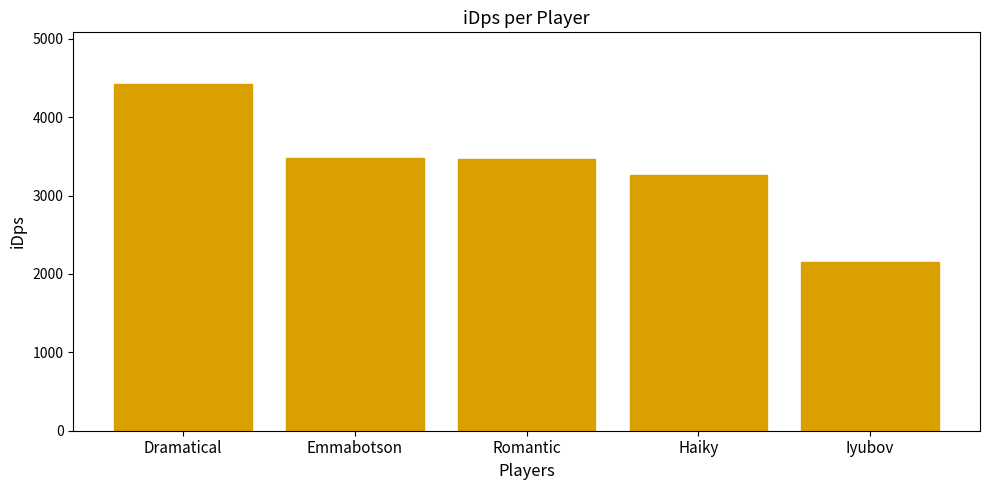

What is the approximate value at Dramatical?

4420.2